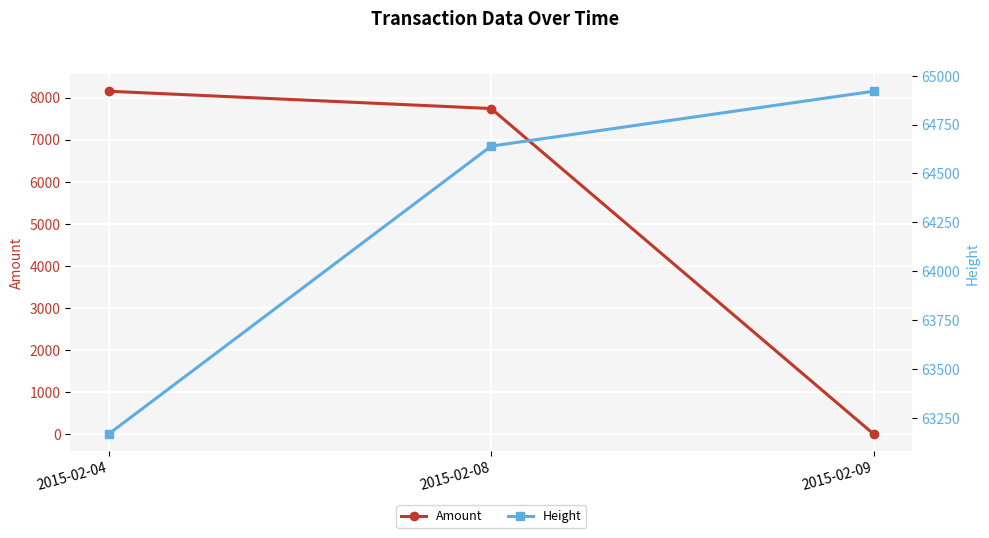

How many Height values are between 63166 and 64921?

3